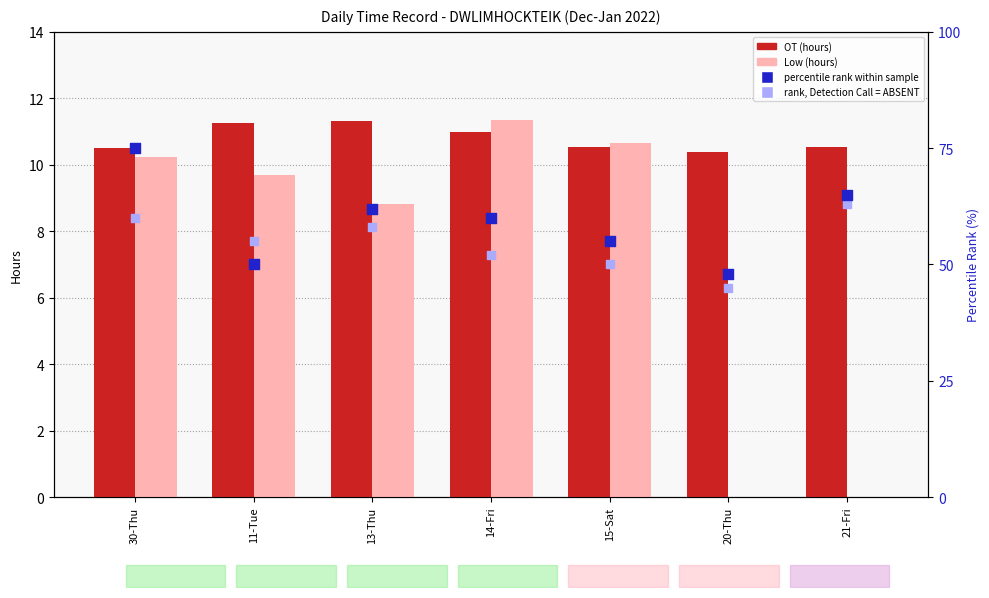

Which series reaches the maximum Y coordinate?

percentile rank within sample